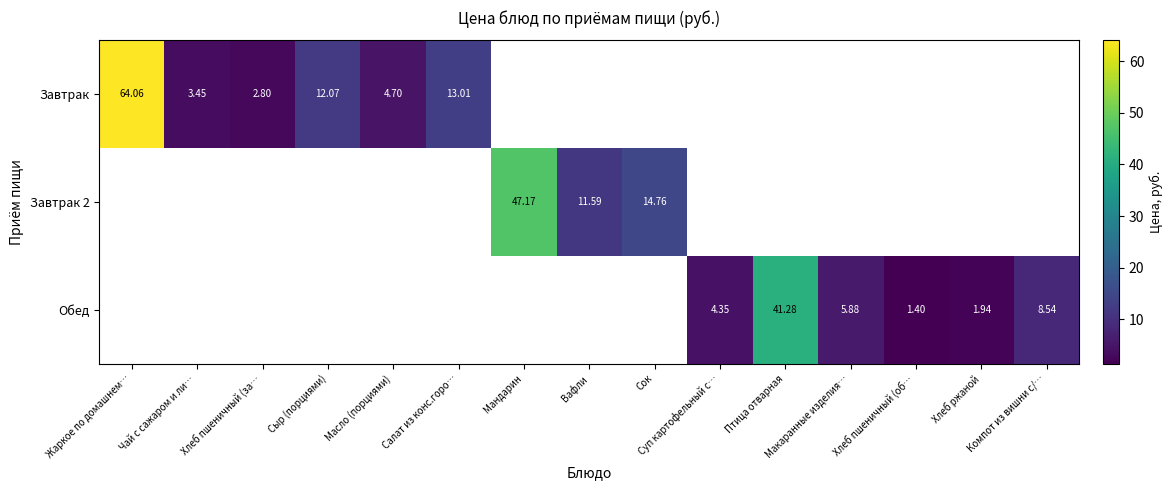

Which label corresponds to the largest value in the chart?

Жаркое по домашнем…